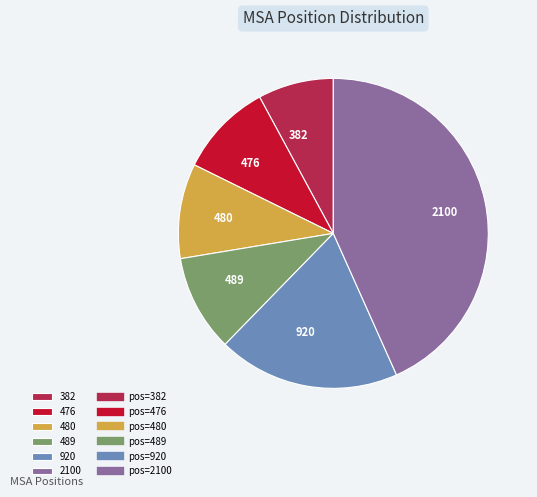

How many slices are in this pie chart?

6